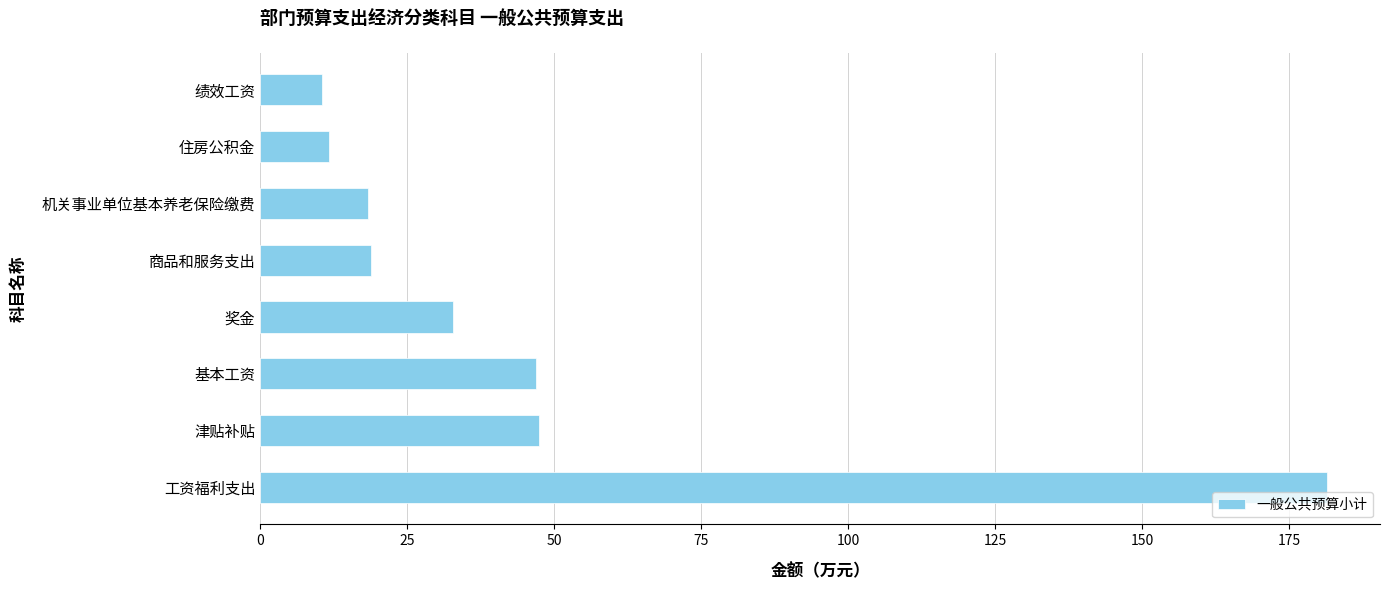

What is the maximum value shown in the chart?

181.4